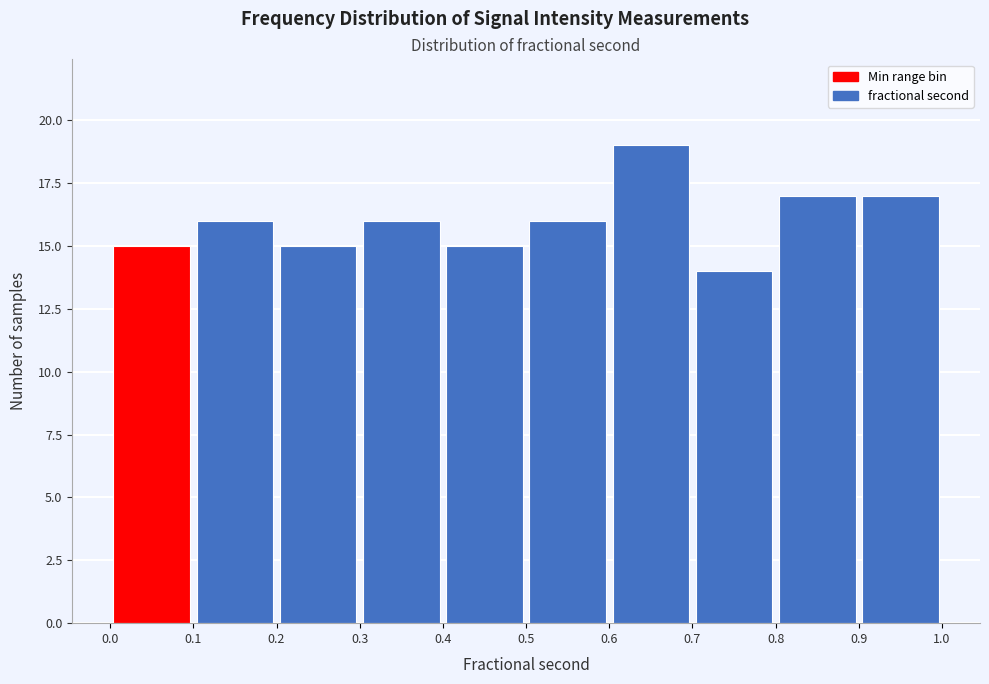

Reading left to right, list every bar in this chart as the range it spans on the x-axis followed by its height. The values are not printed on the chart, so give them approximately, as read against the axis.

0.0 to 0.1: 15
0.1 to 0.2: 16
0.2 to 0.3: 15
0.3 to 0.4: 16
0.4 to 0.5: 15
0.5 to 0.6: 16
0.6 to 0.7: 19
0.7 to 0.8: 14
0.8 to 0.9: 17
0.9 to 1.0: 17